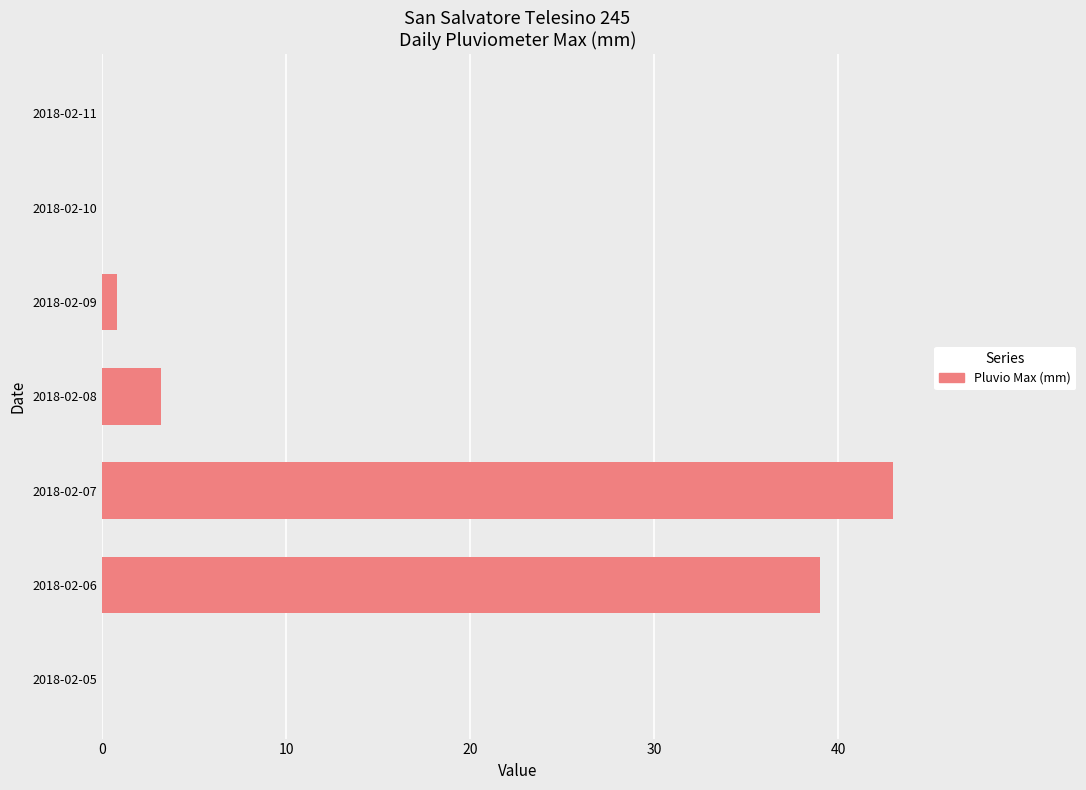

Are the bars horizontal?

Yes